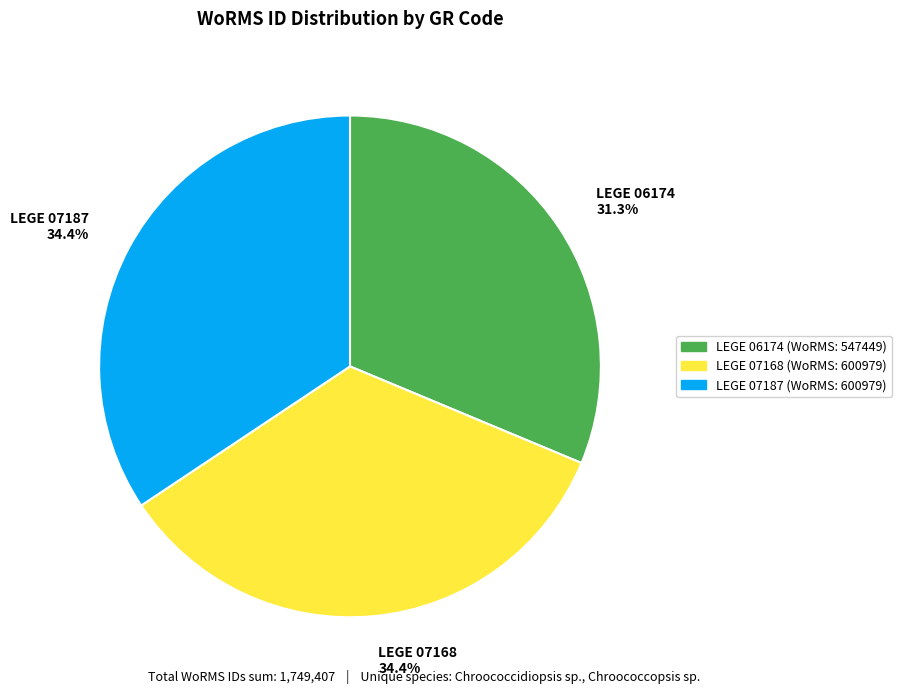

Count the number of slices in the pie.

3